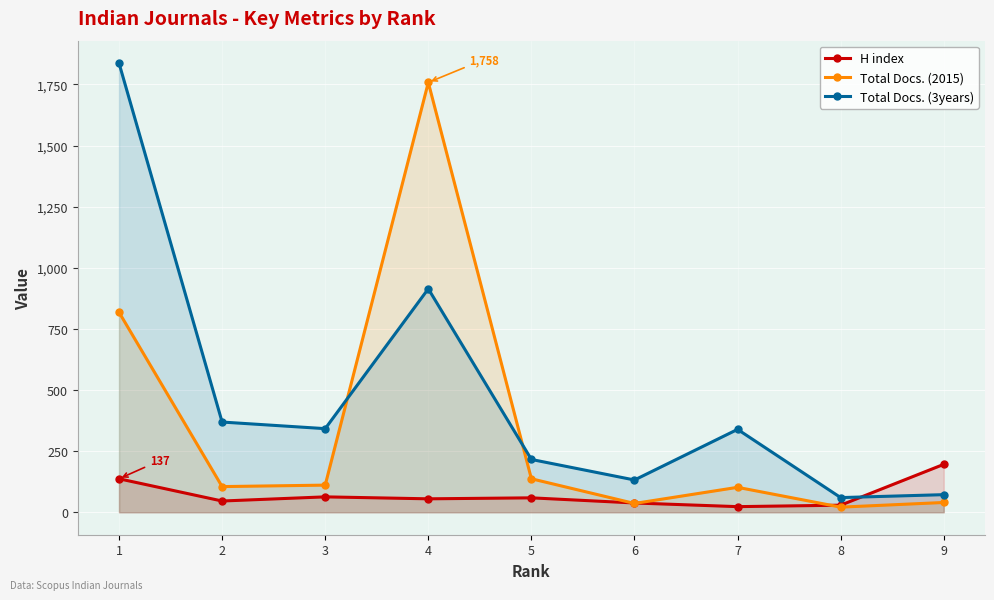

What is the difference between the highest and lowest values at 9?

156